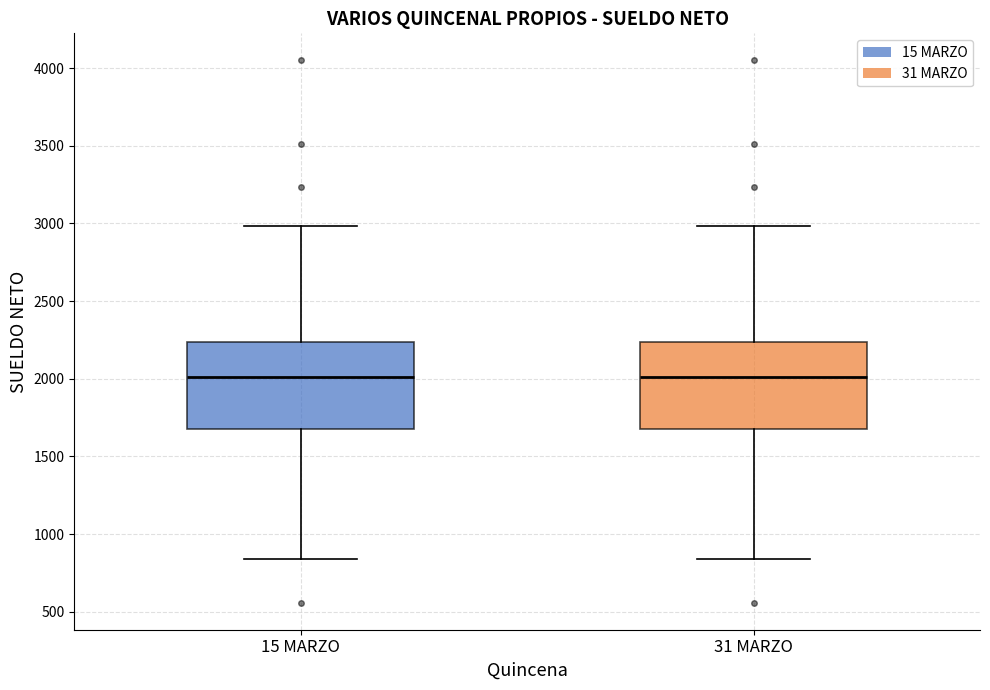

Where is the lower edge of the box for 15 MARZO on the y-axis? The values are not printed on the chart, so give them approximately, as read against the axis.

1700